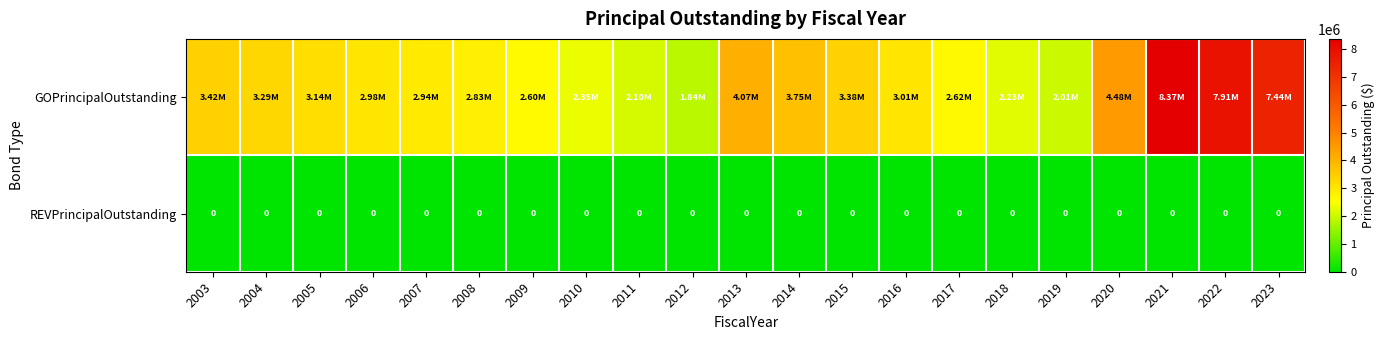

What is the approximate value of GOPrincipalOutstanding at 2013?

4070000